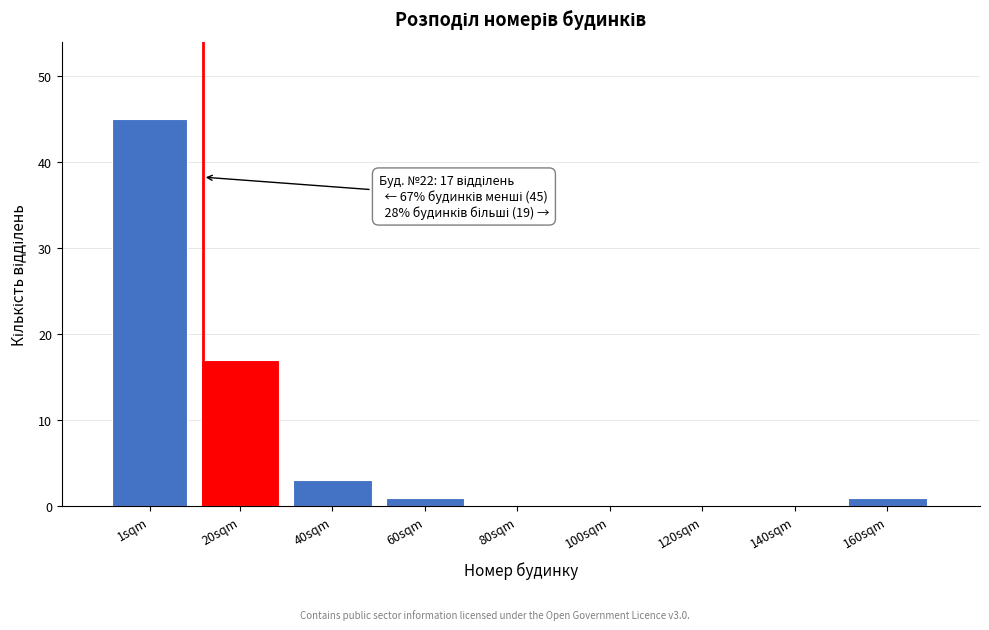

Reading left to right, list all the values displayed in this chart.

1sqm=45	20sqm=17	40sqm=3	60sqm=1	80sqm=0	100sqm=0	120sqm=0	140sqm=0	160sqm=1